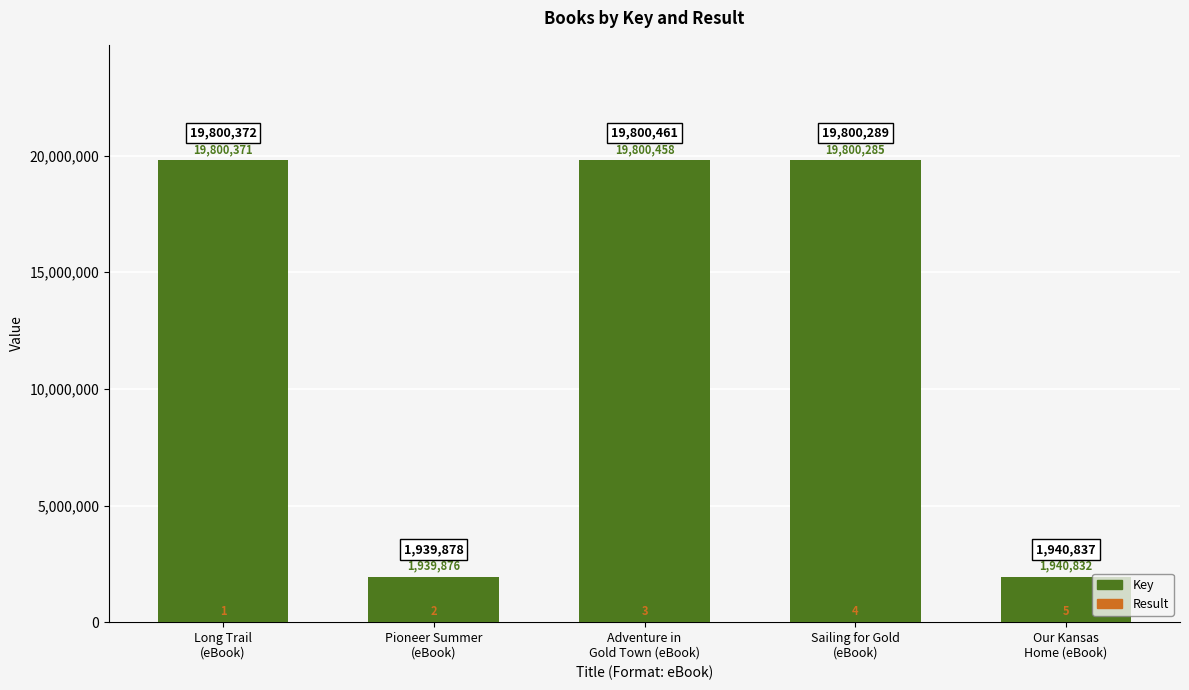

The Key series shows 19800371 at Long Trail
(eBook). True or false?

True